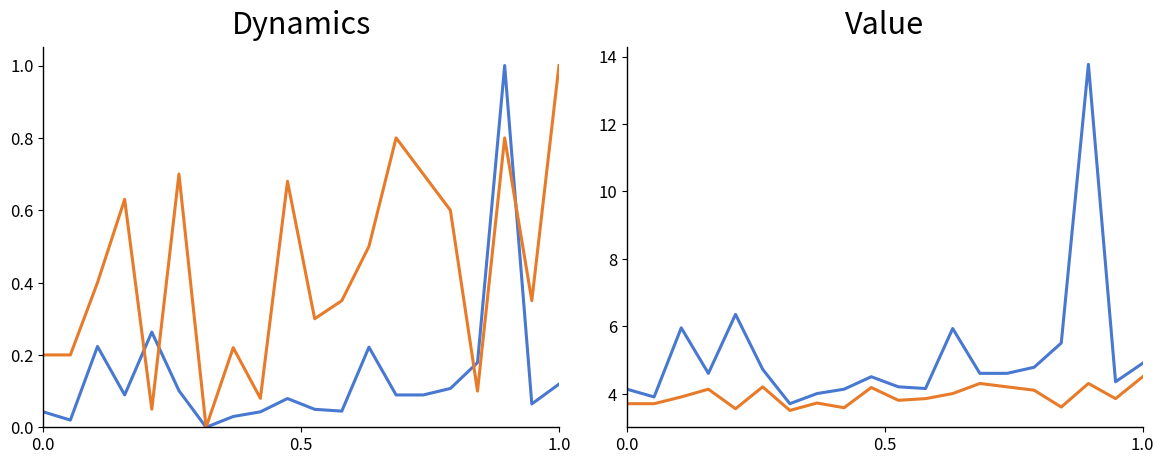

How many interior local peaks does the P1 series have?

5